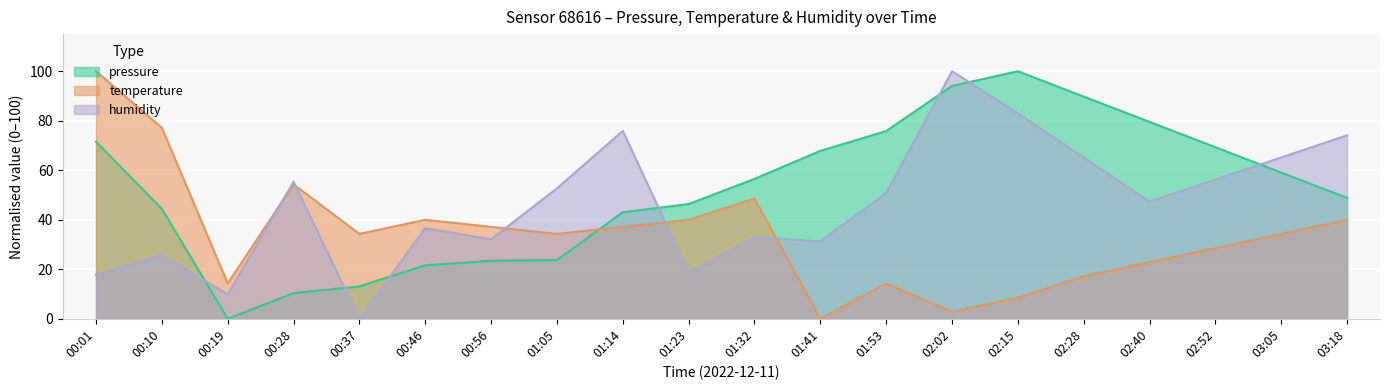

At 00:19, list the series in order from smallest to largest.

pressure, humidity, temperature